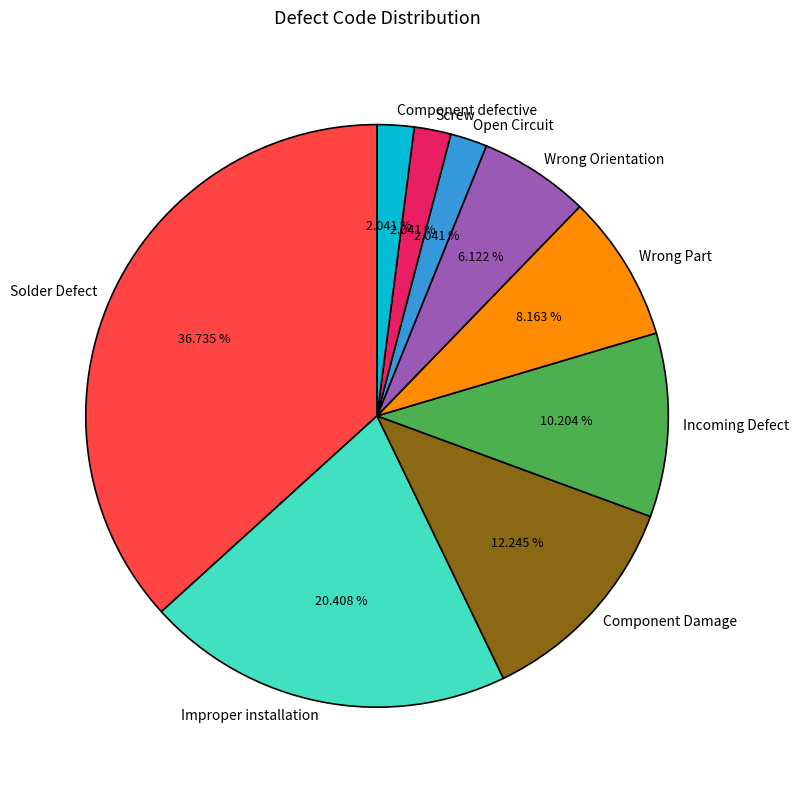

Does any single category account for the majority?

No